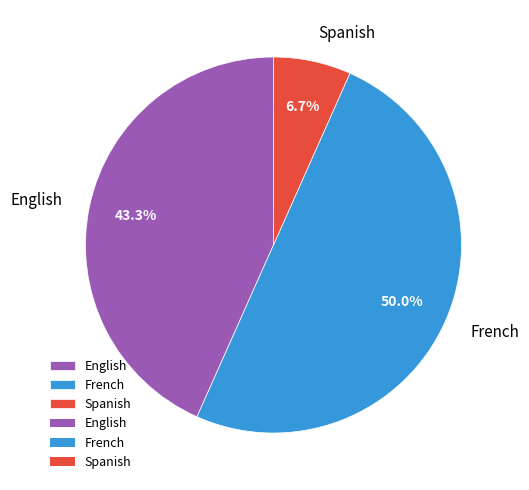

The English slice represents 43% of the pie. True or false?

True